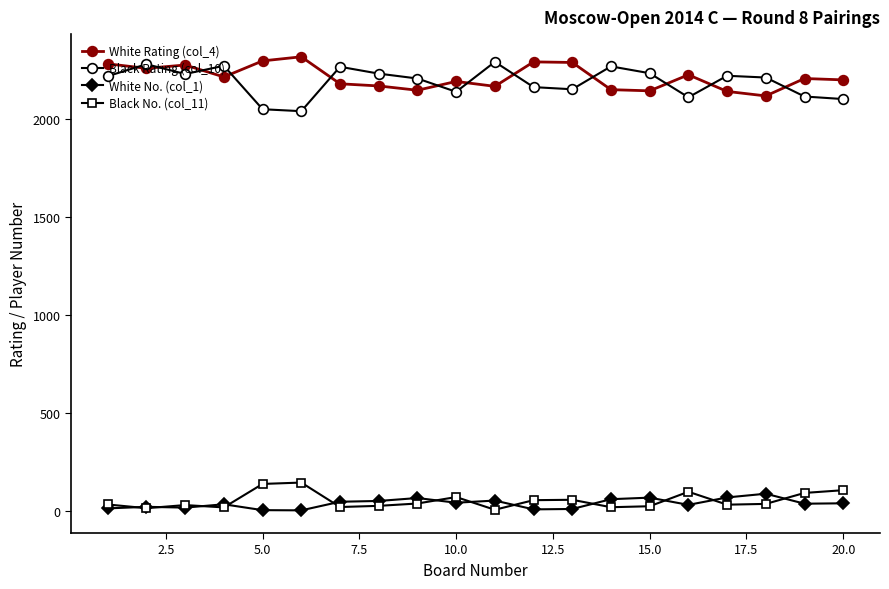

At how many categories does at least one series exceed 1016?

20